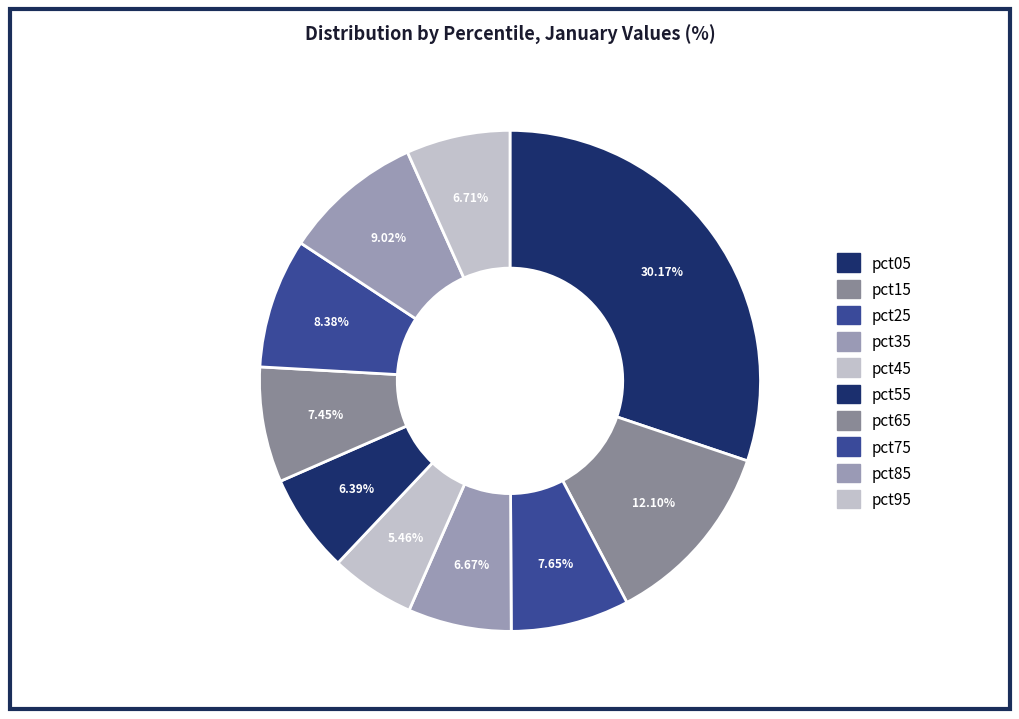

To the nearest percent, what percentage of the pie is pct55?

6%